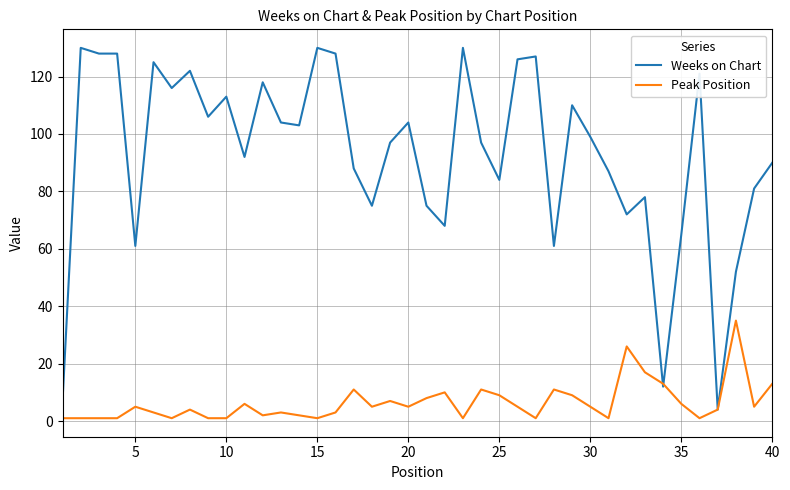

Rank the series by their average value, from highest to lowest.

Weeks on Chart, Peak Position